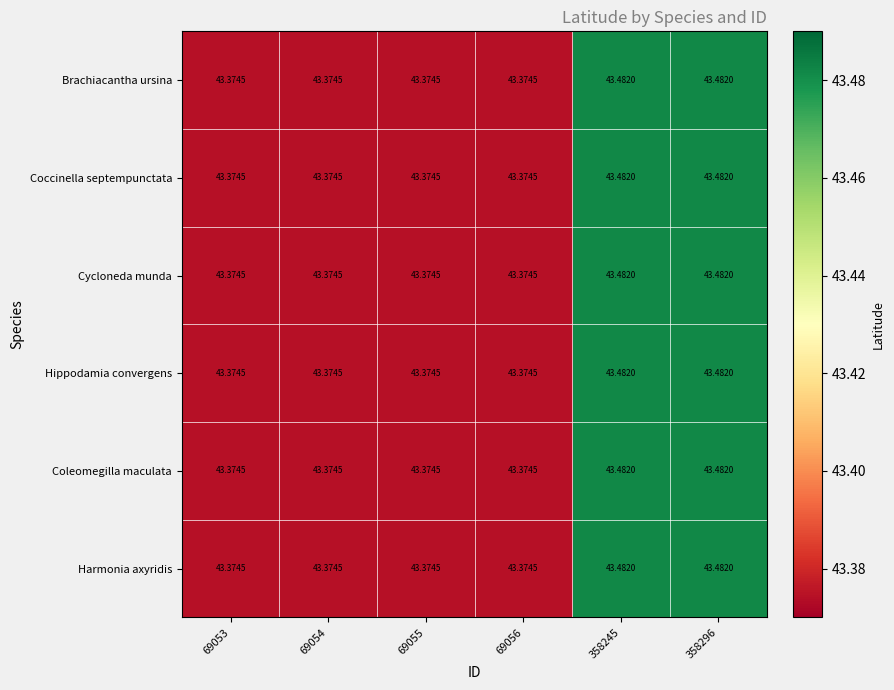

Reading left to right, list all the values displayed in this chart.

Brachiacantha ursina: 69053=43.4	69054=43.4	69055=43.4	69056=43.4	358245=43.5	358296=43.5
Coccinella septempunctata: 69053=43.4	69054=43.4	69055=43.4	69056=43.4	358245=43.5	358296=43.5
Cycloneda munda: 69053=43.4	69054=43.4	69055=43.4	69056=43.4	358245=43.5	358296=43.5
Hippodamia convergens: 69053=43.4	69054=43.4	69055=43.4	69056=43.4	358245=43.5	358296=43.5
Coleomegilla maculata: 69053=43.4	69054=43.4	69055=43.4	69056=43.4	358245=43.5	358296=43.5
Harmonia axyridis: 69053=43.4	69054=43.4	69055=43.4	69056=43.4	358245=43.5	358296=43.5